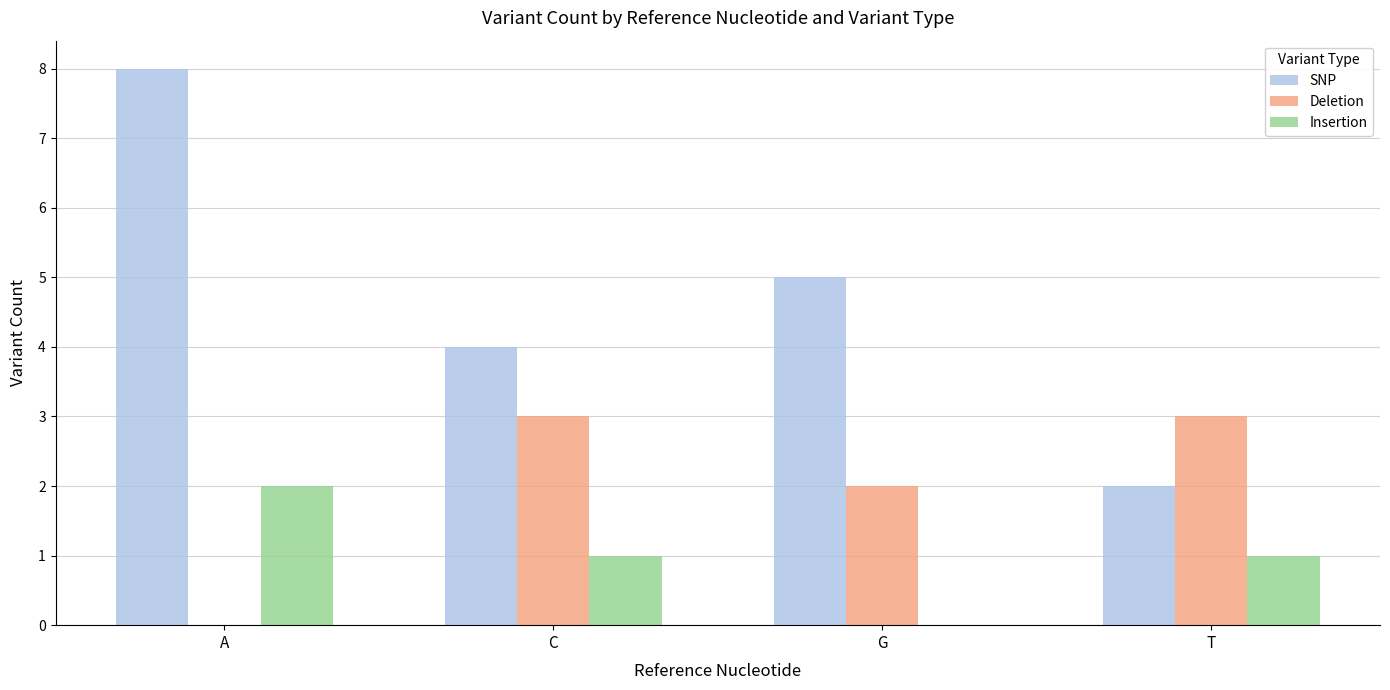

How many groups of bars are there?

4